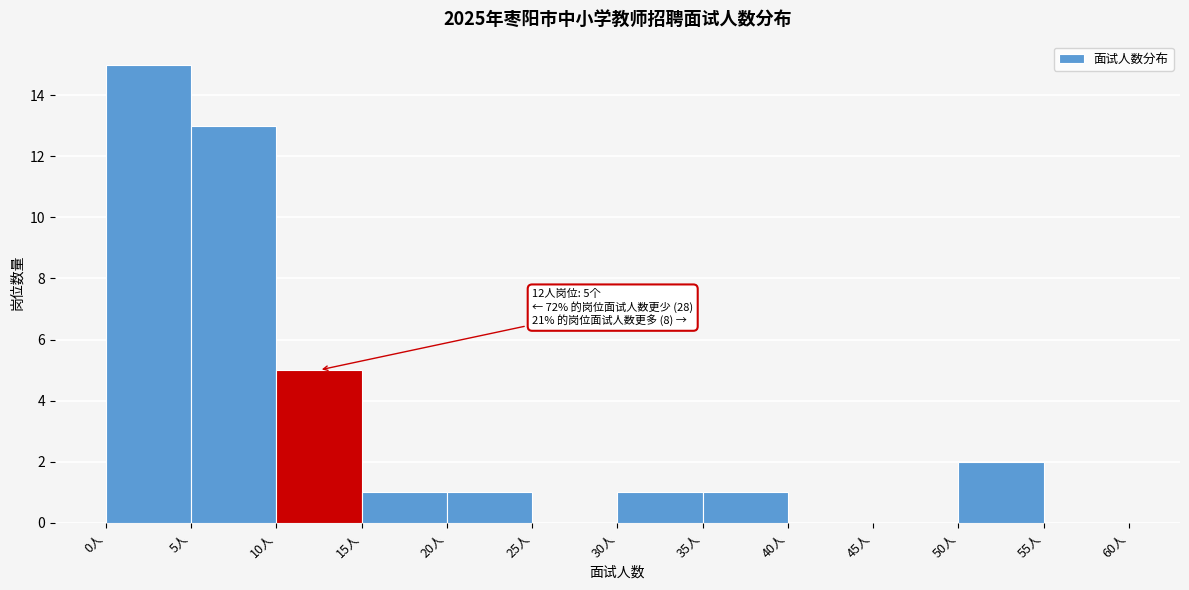

Which range on the x-axis has the tallest bar?

0 to 5